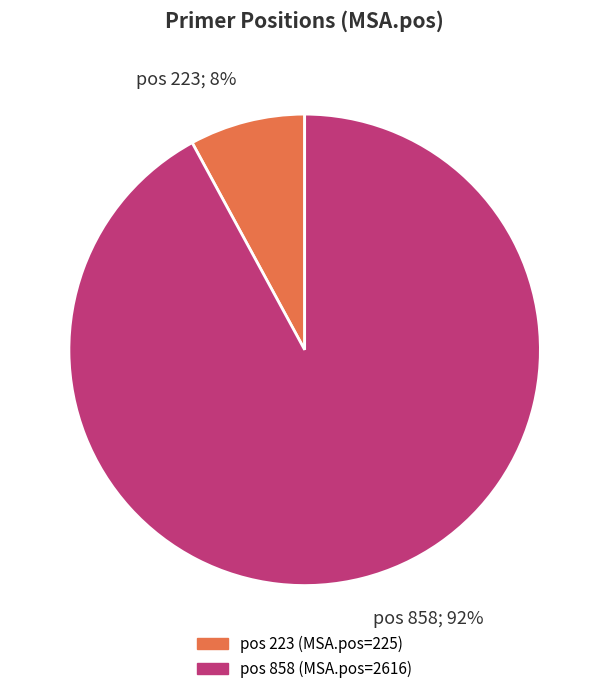

The pos 858; 92% slice represents 99% of the pie. True or false?

False